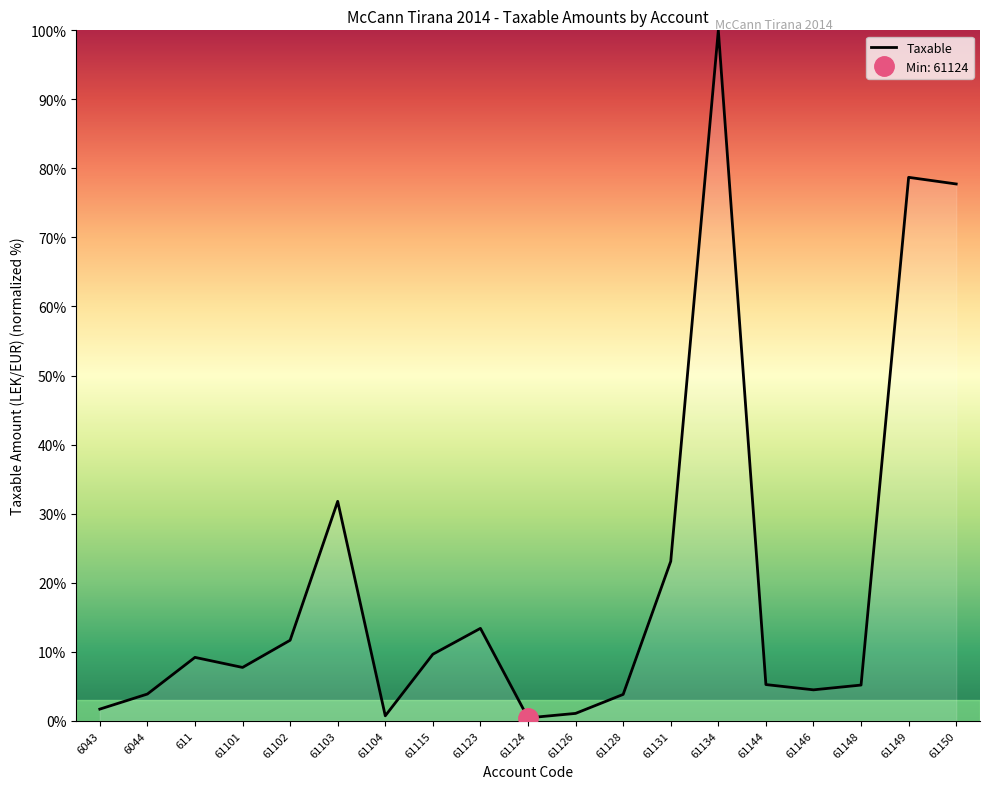

Where is the first local maximum?

611